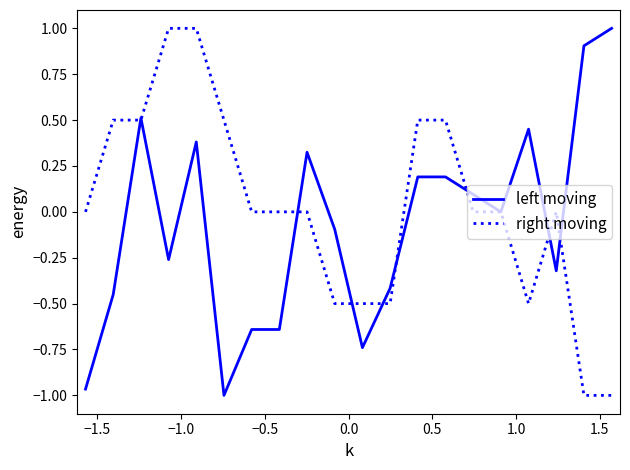

Which series has the largest total across all categories?

right moving